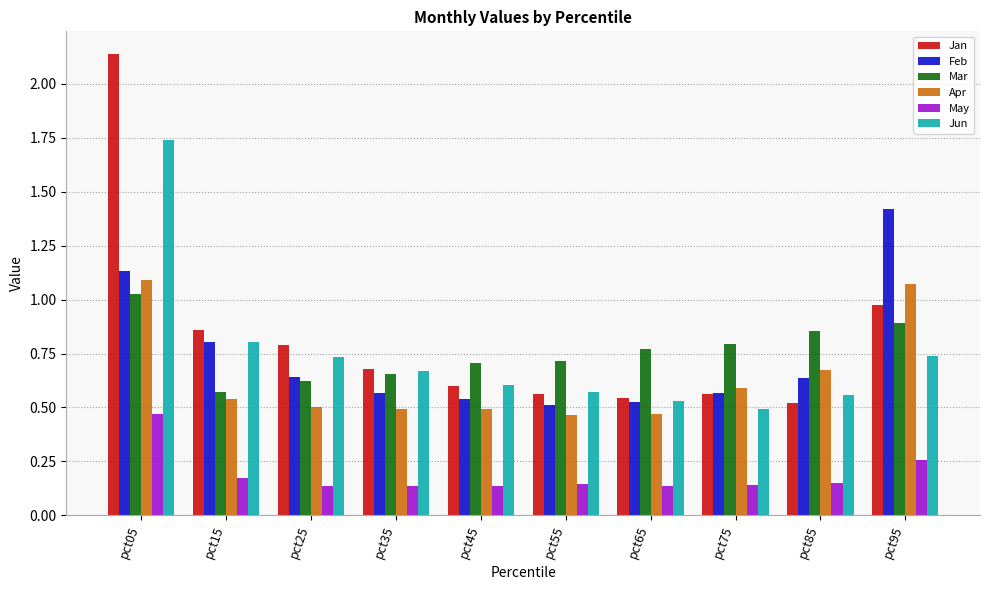

Which label corresponds to the largest value in the chart?

pct05